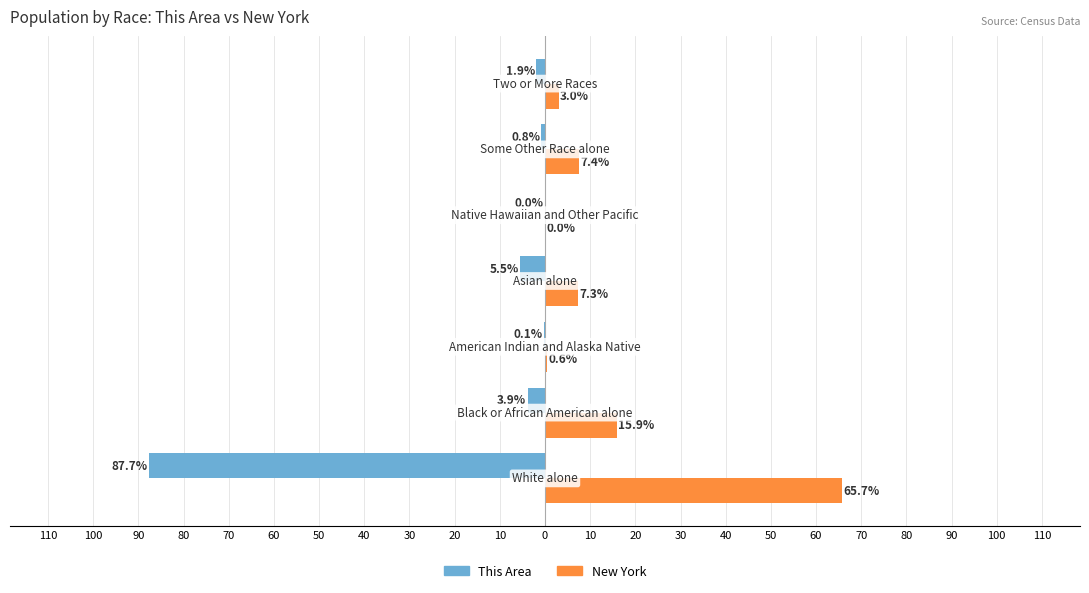

What are all the series names shown in the legend?

This Area, New York